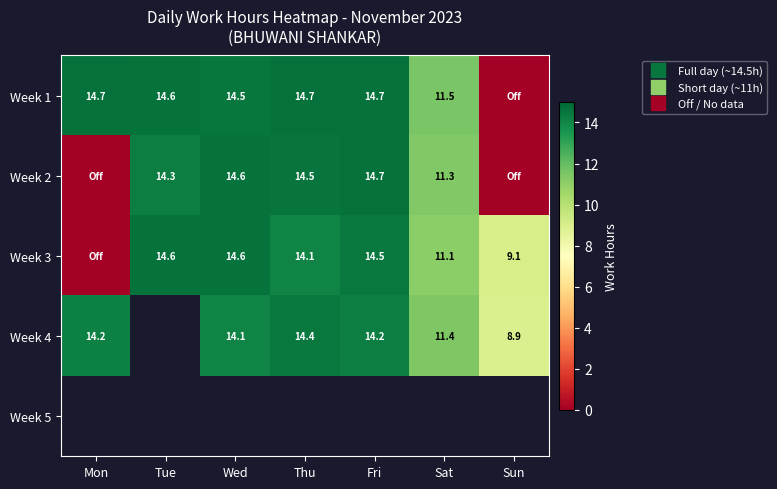

Which has a higher value, Thu or Sat?

Thu